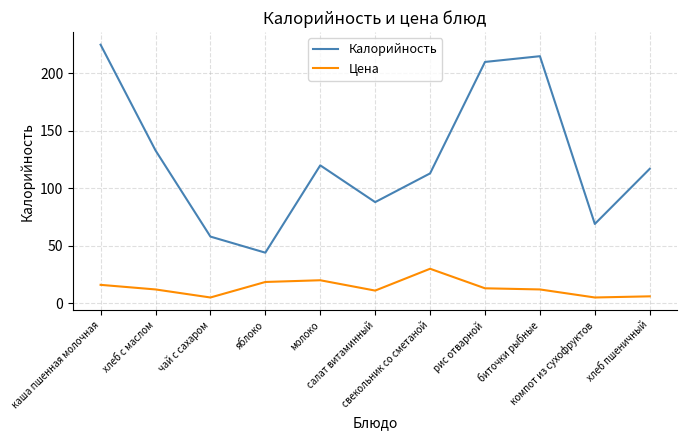

Where does the Цена series first go above 12?

каша пшенная молочная